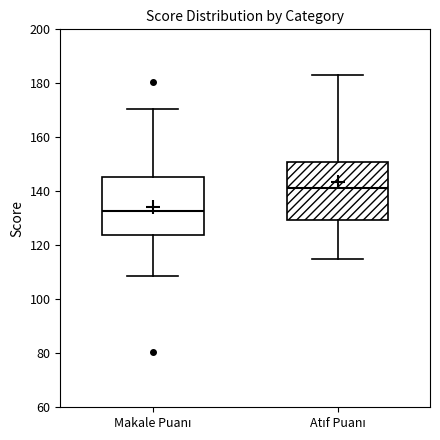

Where does the upper whisker of the box for Atıf Puanı end on the y-axis? The values are not printed on the chart, so give them approximately, as read against the axis.

182